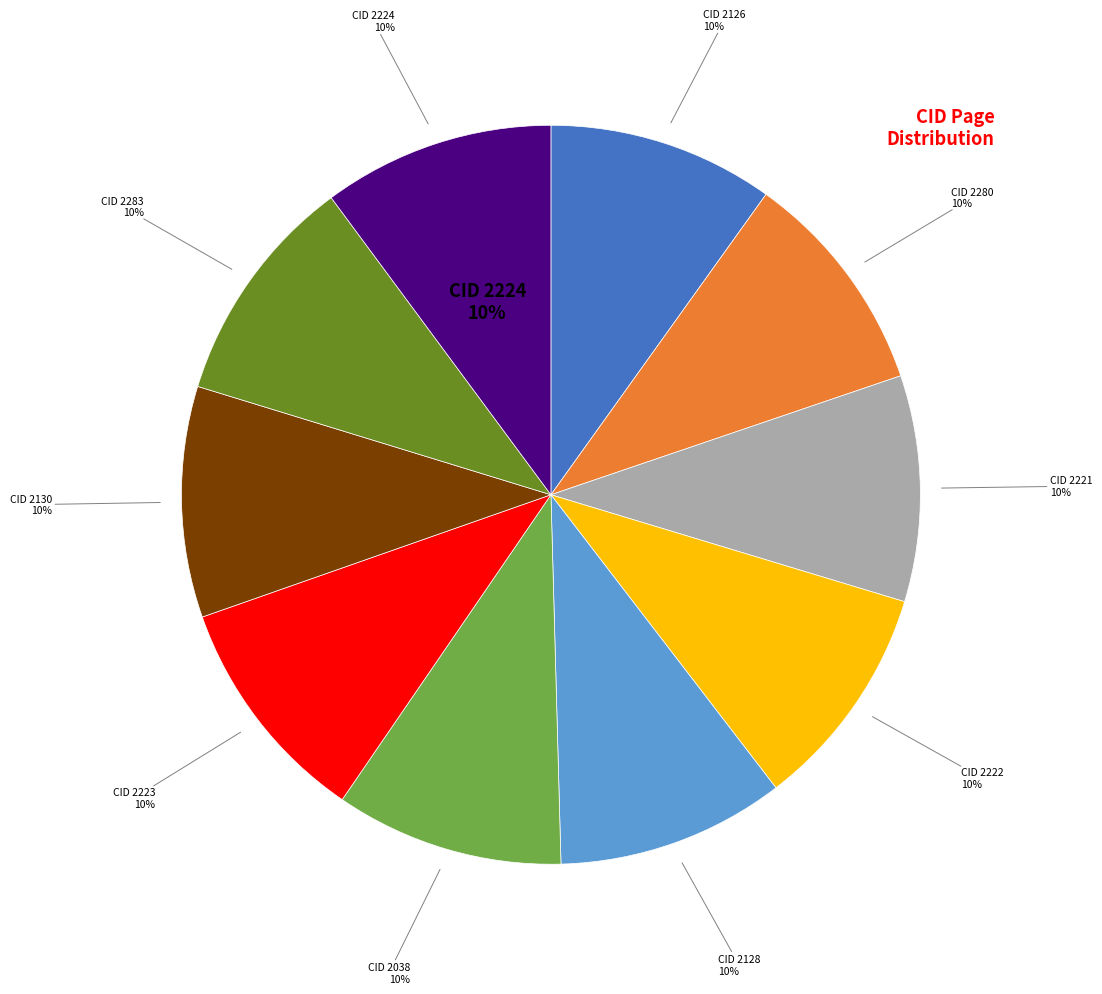

Count the number of slices in the pie.

10